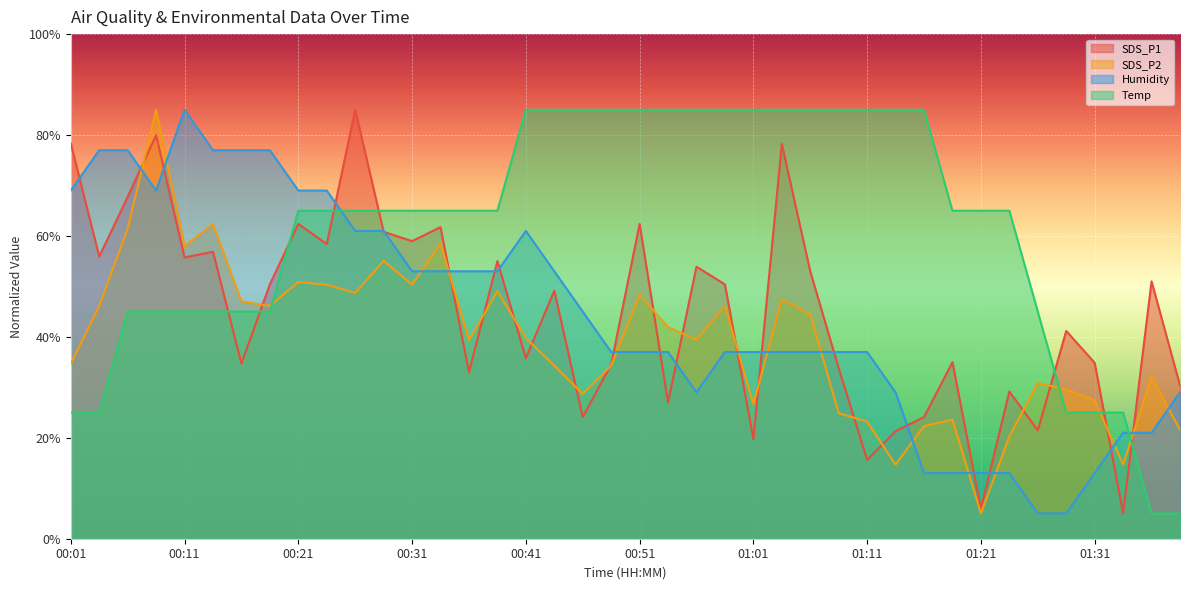

At which label does SDS_P1 first exceed 50?

00:01